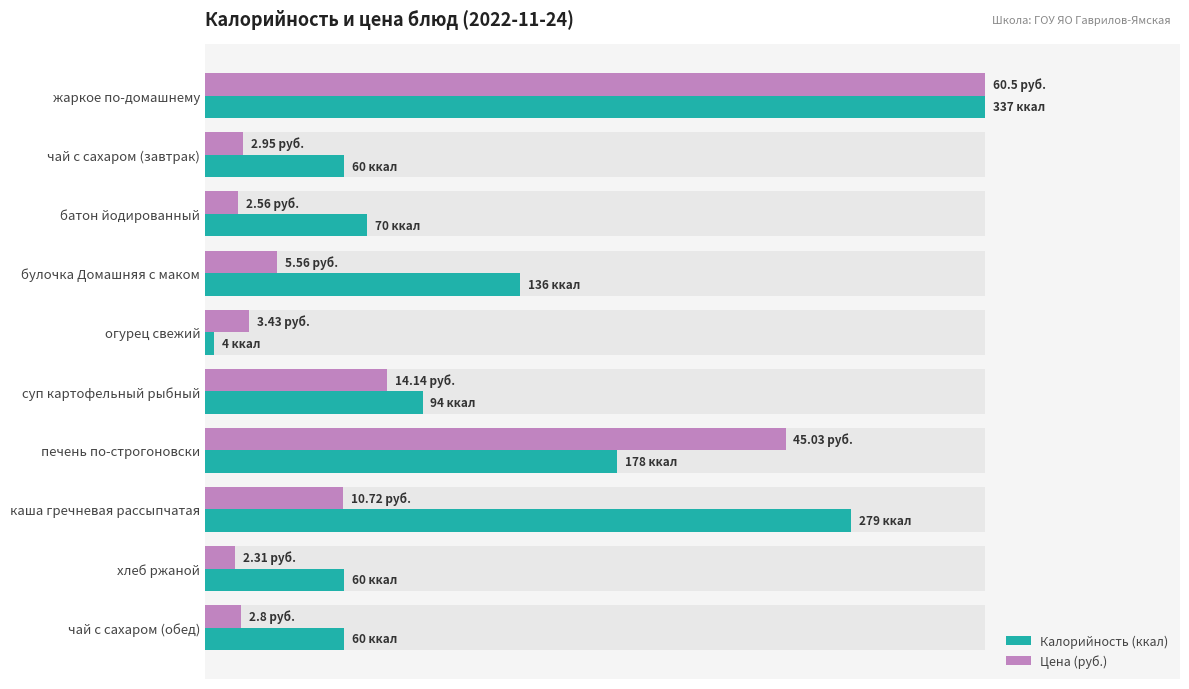

How many values in the Калорийность (ккал) series are below 94?

5